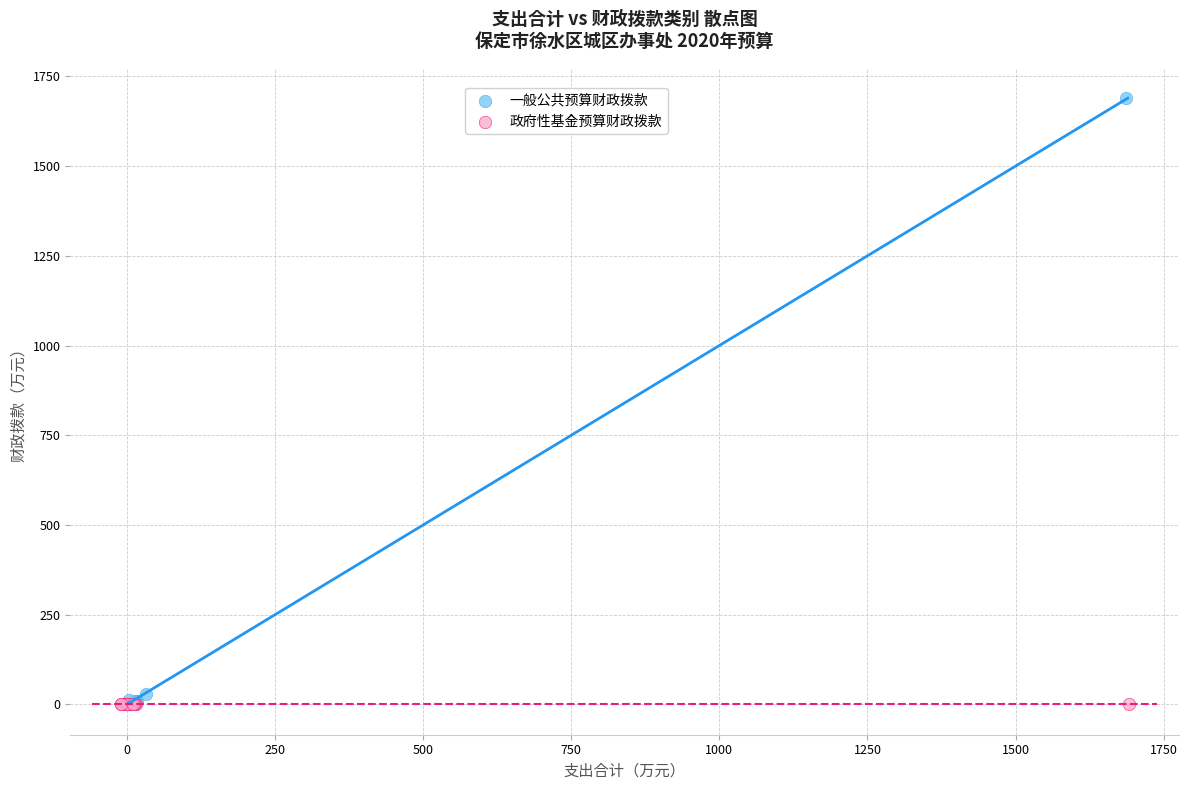

Which series contains the highest Y value?

一般公共预算财政拨款